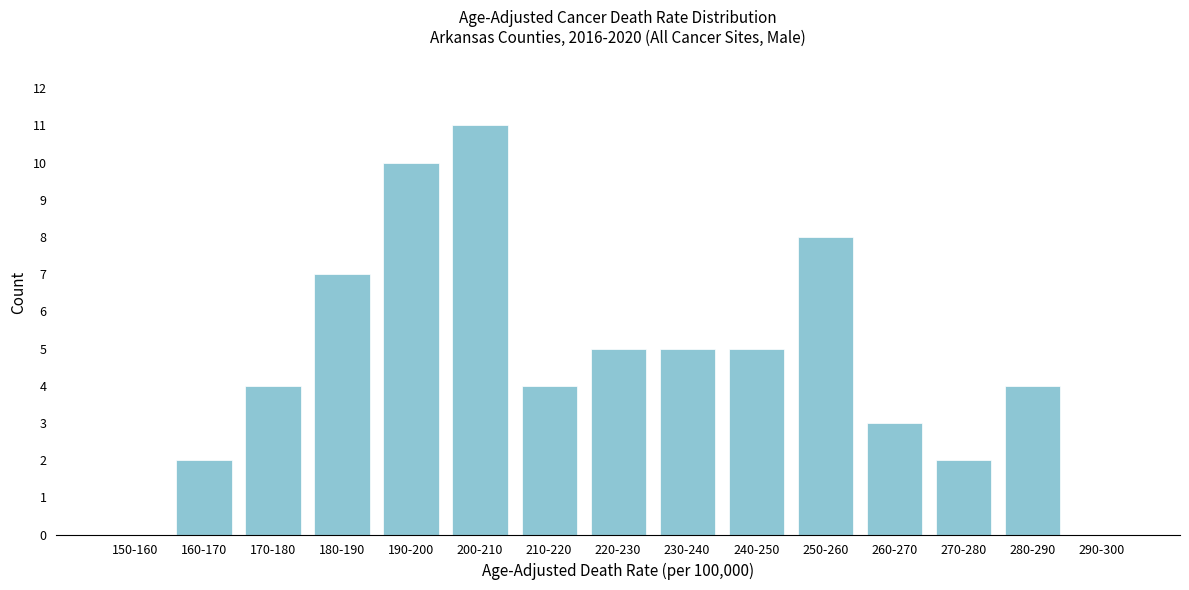

Reading right to left, transcribe all the data shown in this chart.

290-300=0	280-290=4	270-280=2	260-270=3	250-260=8	240-250=5	230-240=5	220-230=5	210-220=4	200-210=11	190-200=10	180-190=7	170-180=4	160-170=2	150-160=0